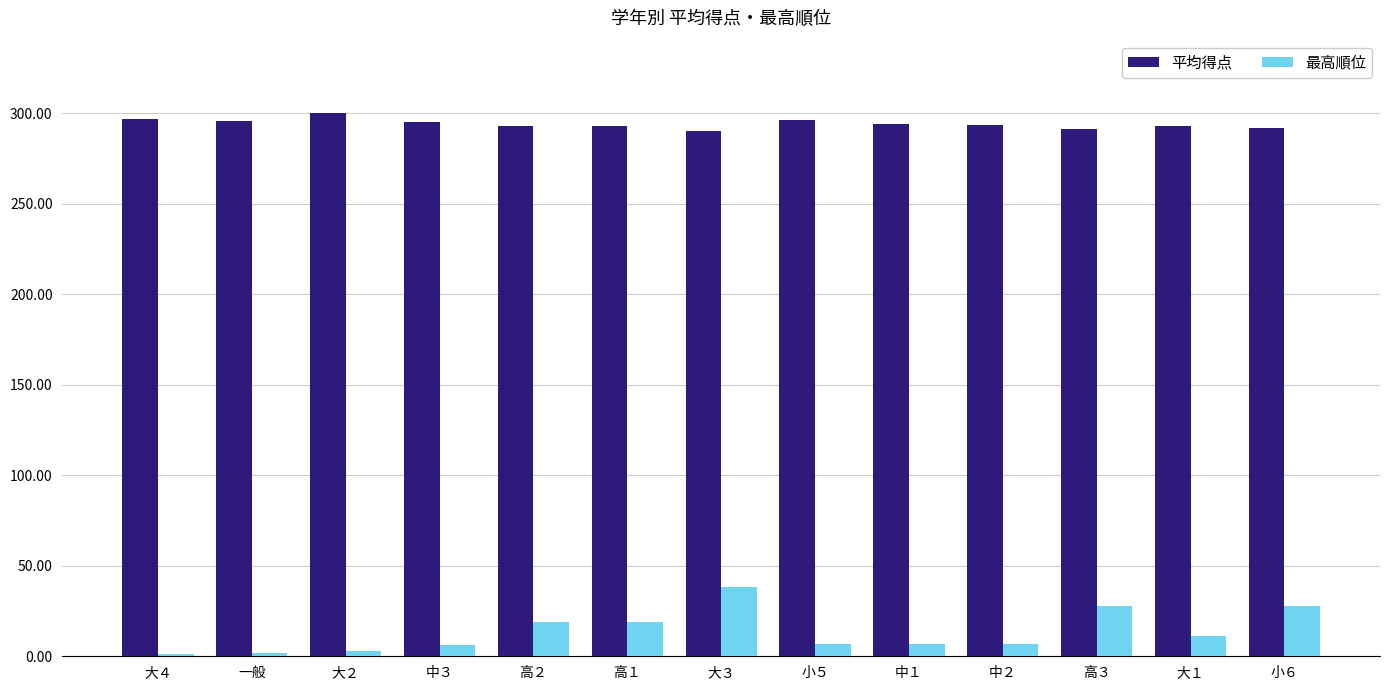

The value of 最高順位 at 大３ is 18.2. True or false?

False